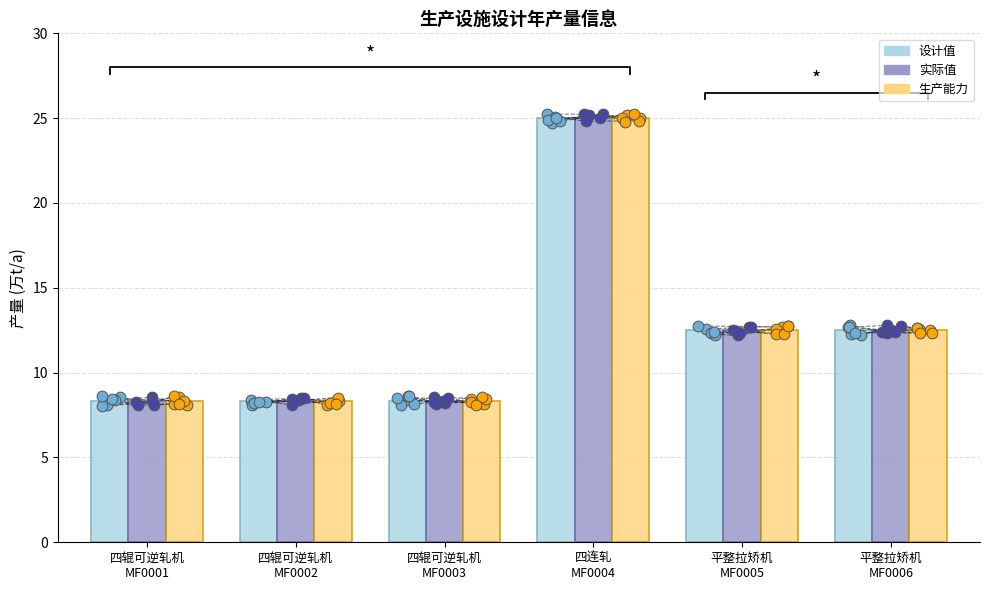

Which series reaches the minimum Y coordinate?

设计值